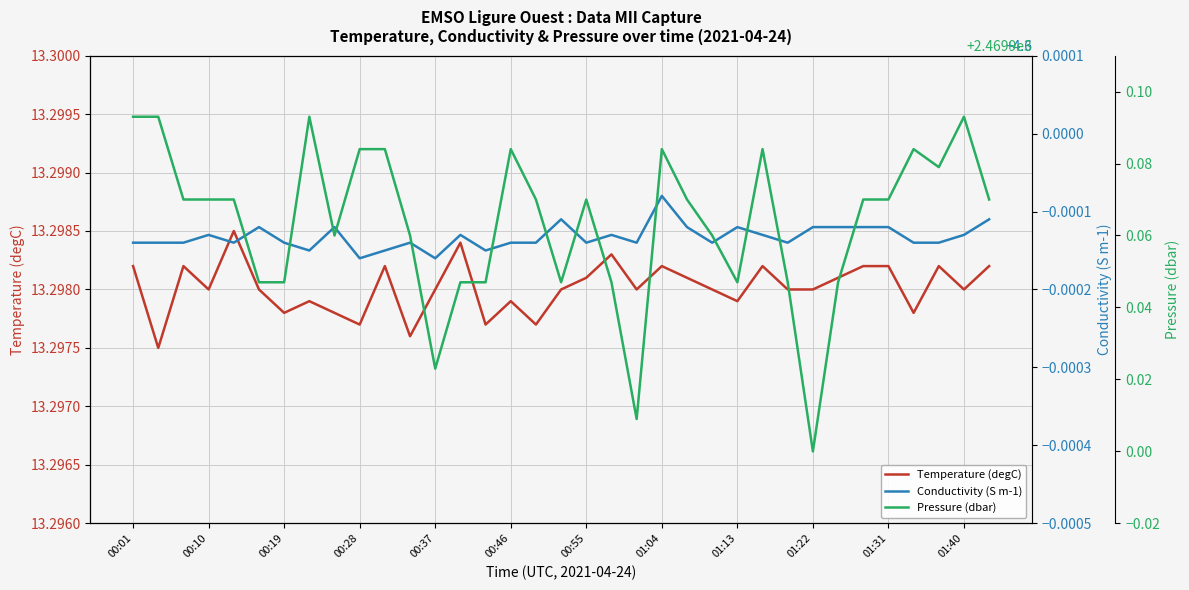

True or false: Temperature (degC) has a value of 13.3 at 22.

True